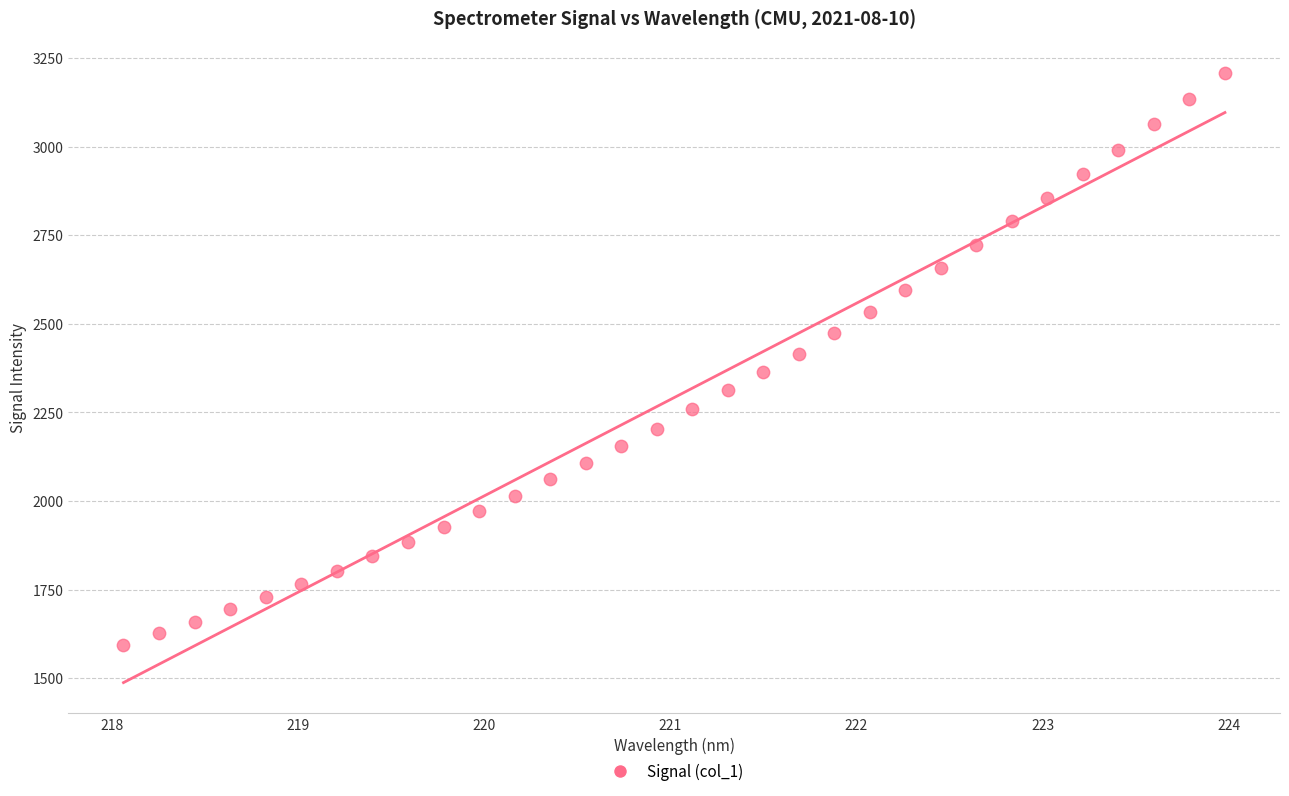

What is the range of Y values (max minus min)?

1615.5